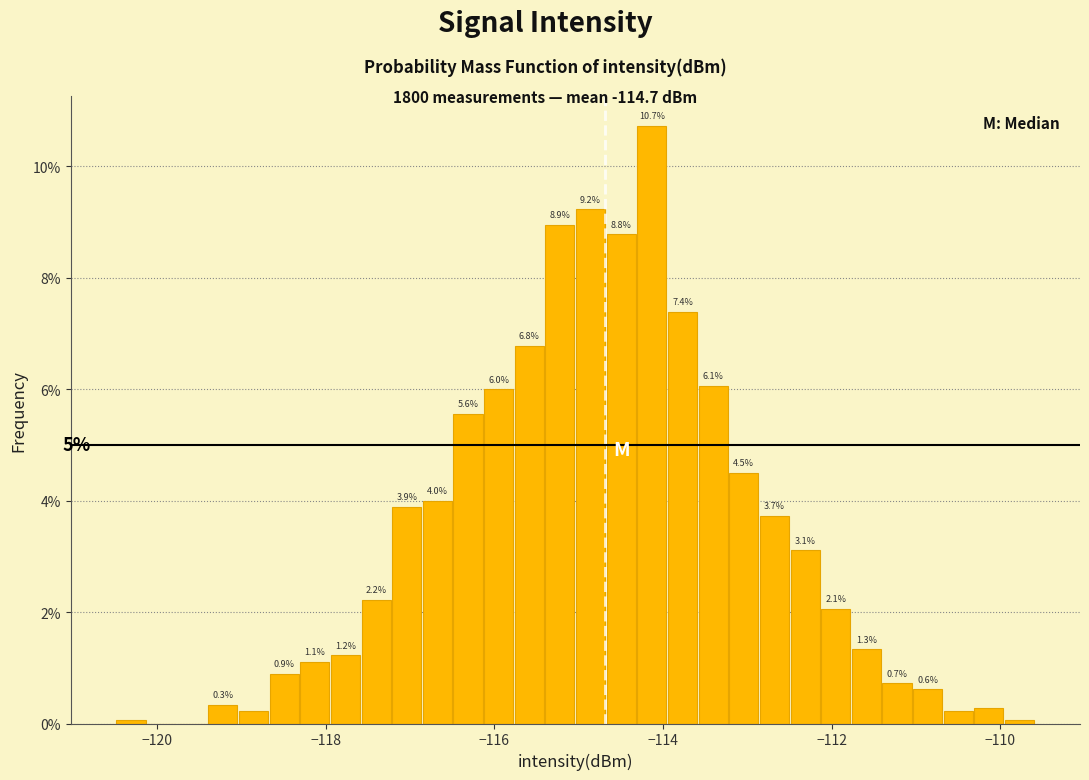

Read against the x-axis, roughly where is the centre of the tallest bar?

-114.2